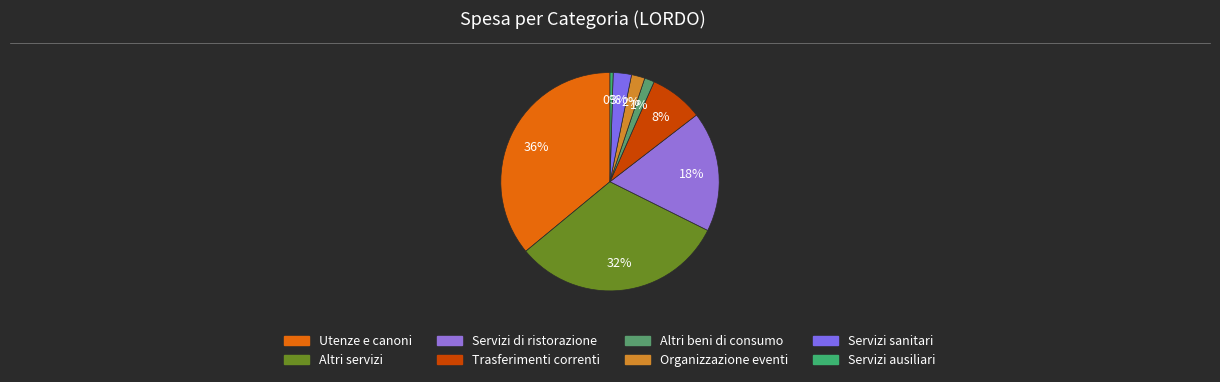

Which category has the smallest portion of the pie?

Servizi ausiliari